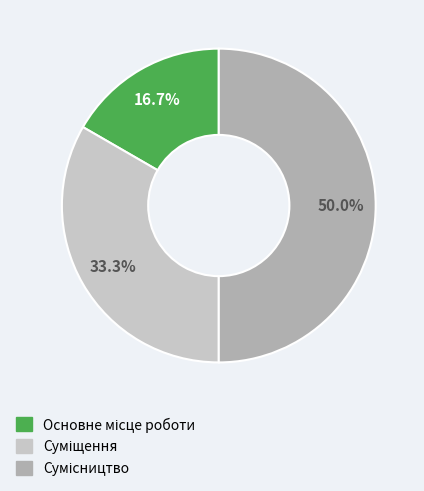

How many segments does this pie chart have?

3